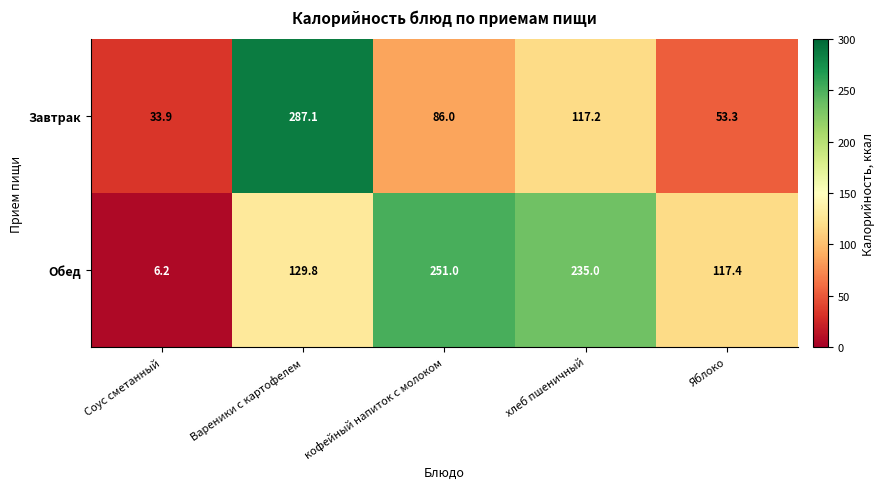

Reading left to right, list all the values displayed in this chart.

Завтрак: 33.9	287.1	86.0	117.2	53.3
Обед: 6.2	129.8	251.0	235.0	117.4